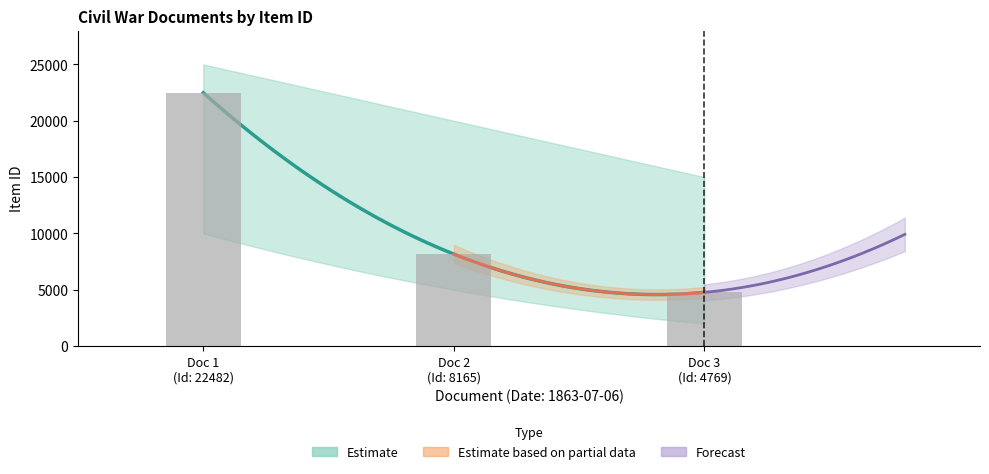

Are the bars horizontal?

No